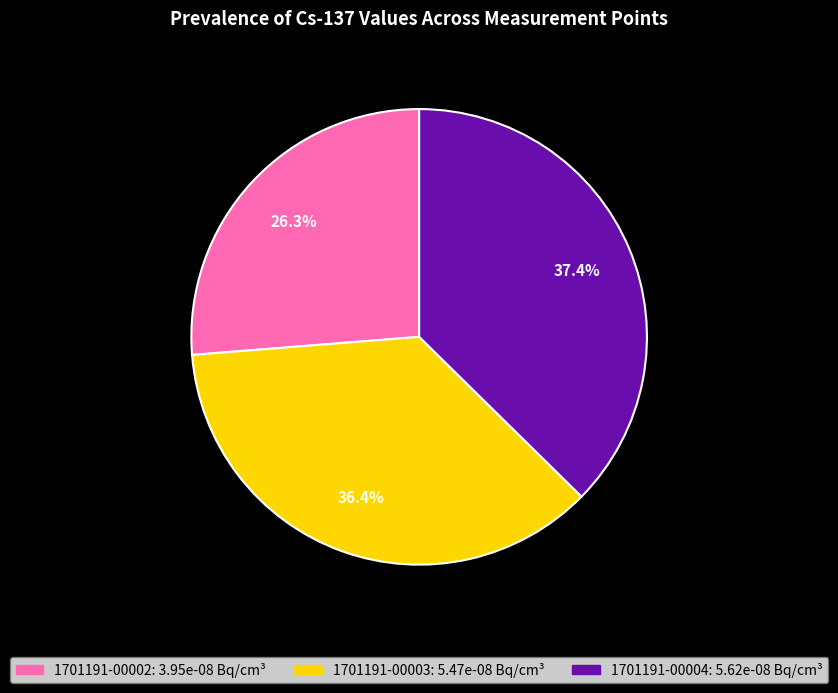

Is it true that 1701191-00002 is 26% of the pie?

True